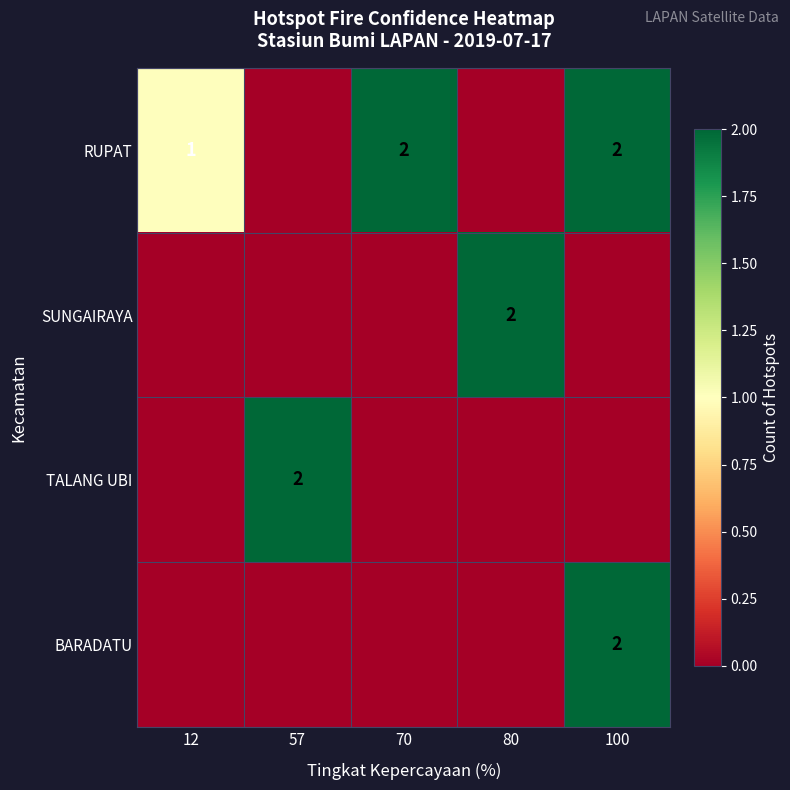

The value of RUPAT at 100 is 2. True or false?

True